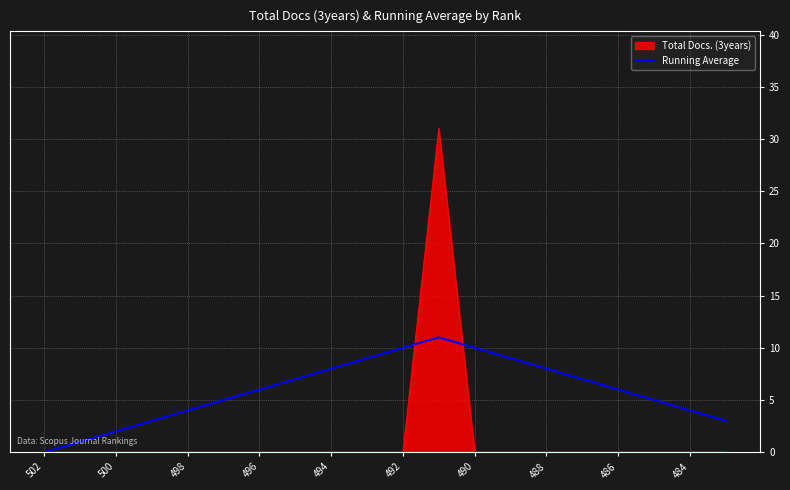

Does the chart display data point markers on the line(s)?

No